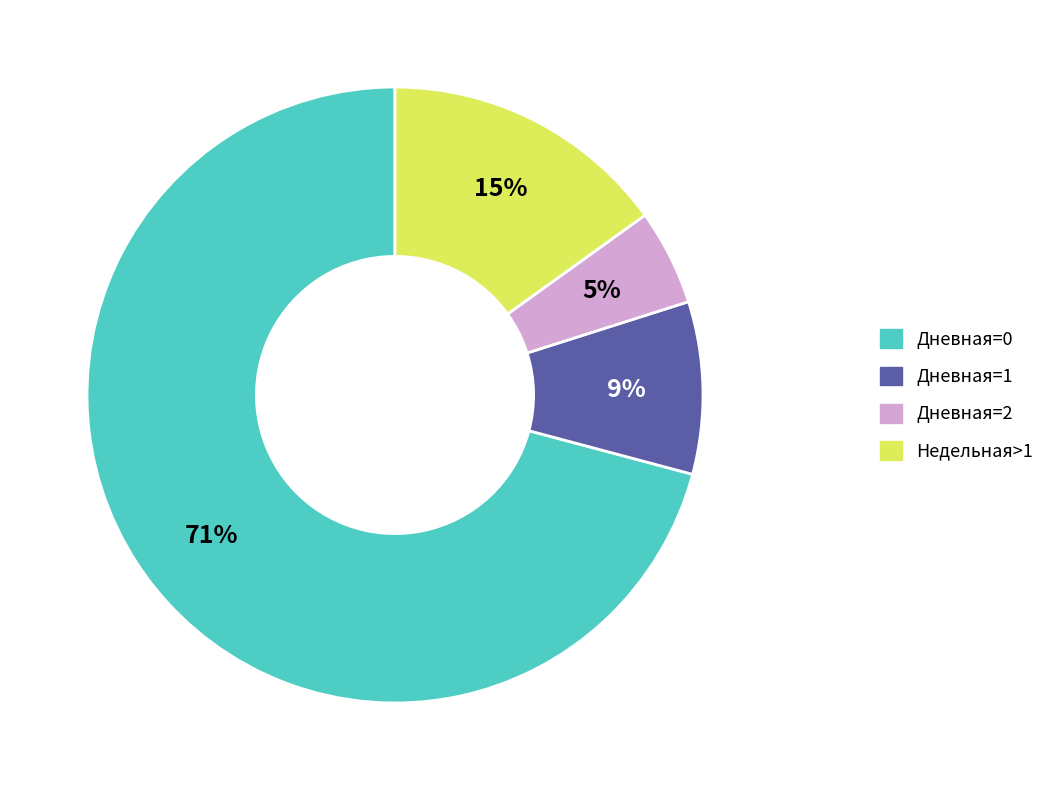

Is there any slice that represents more than half of the pie?

Yes